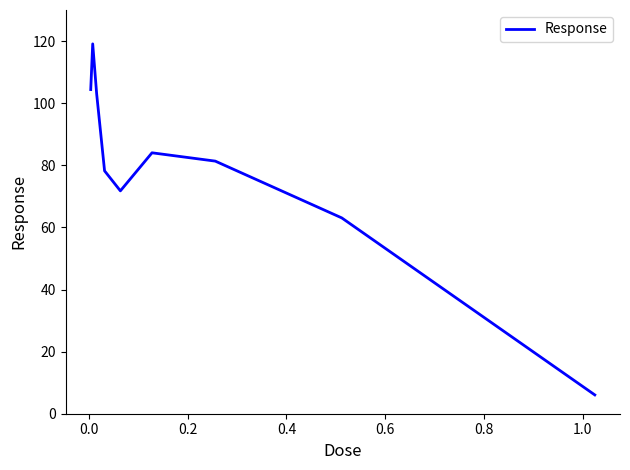

How many lines are shown in the chart?

1